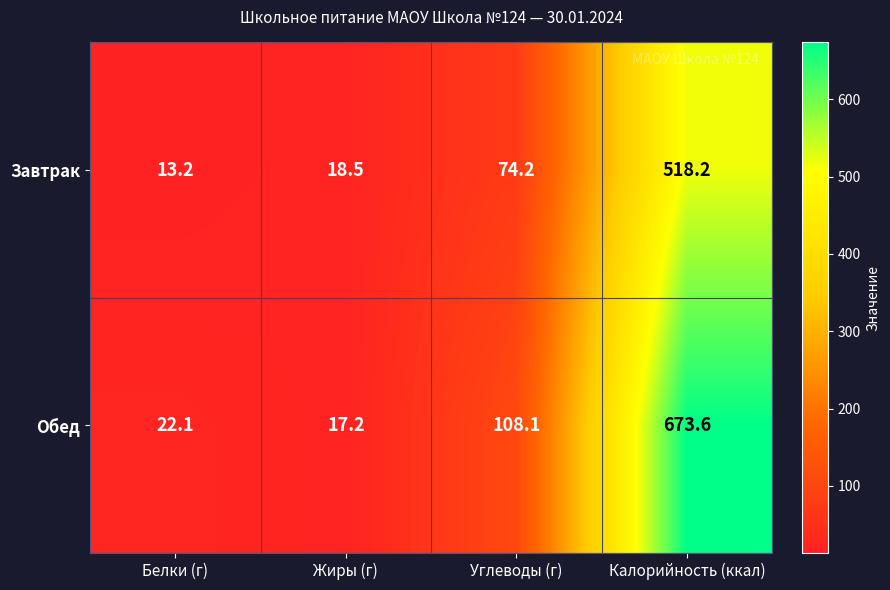

List the series in order of their peak value, lowest first.

Завтрак, Обед